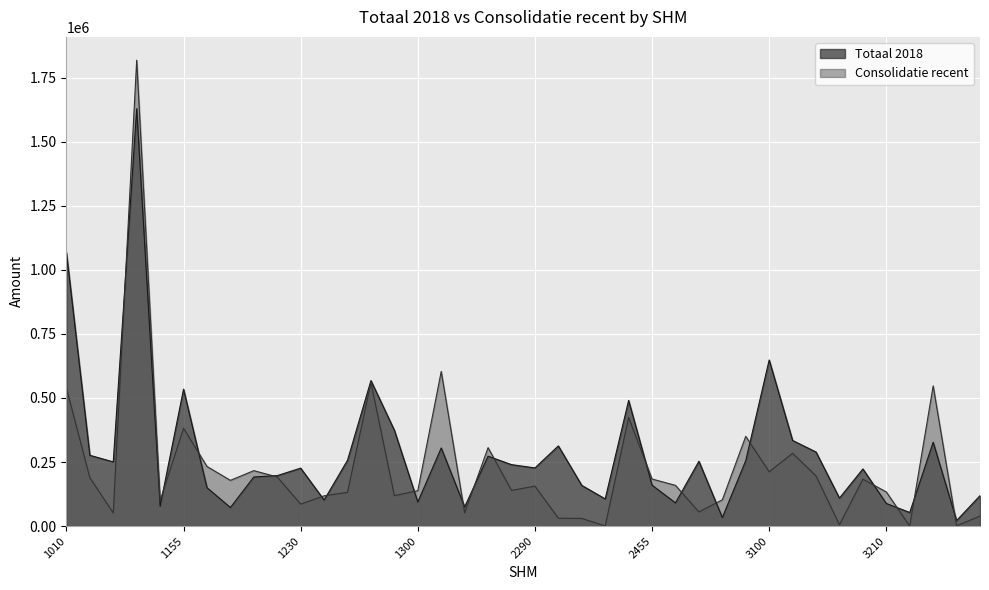

At which label does Totaal 2018 first exceed 226981?

1010